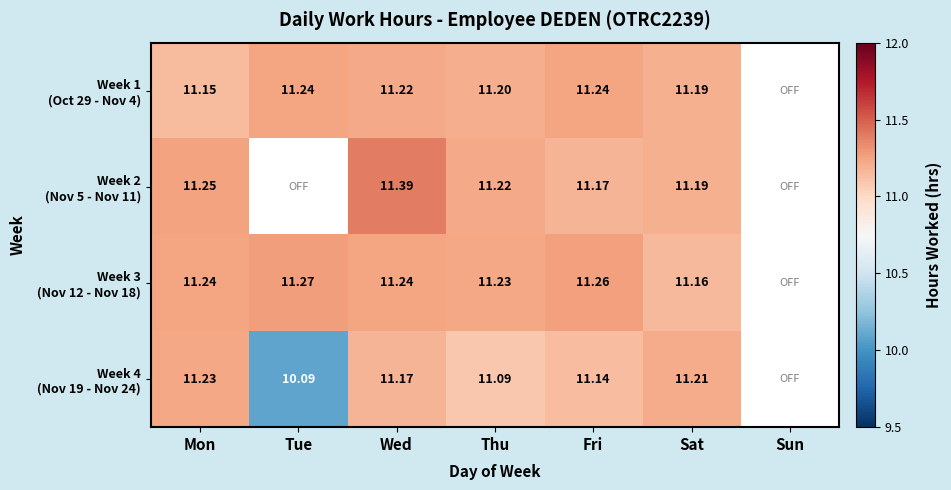

Count the number of categories in the chart.

7